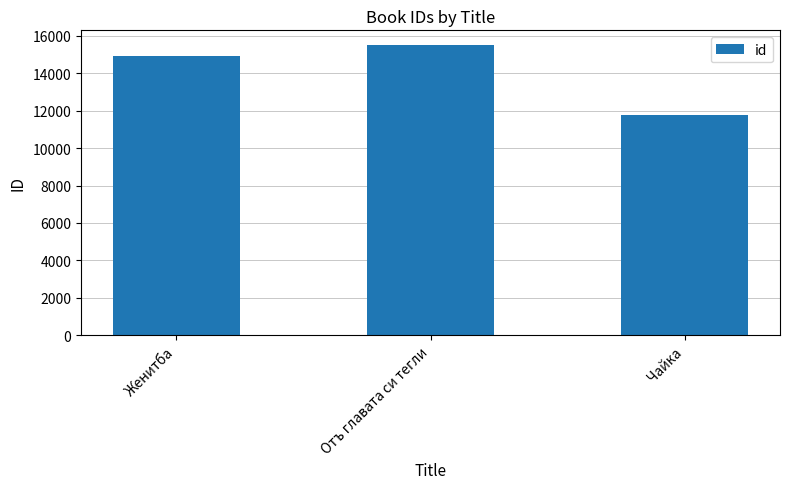

What is the smallest value displayed?

11743